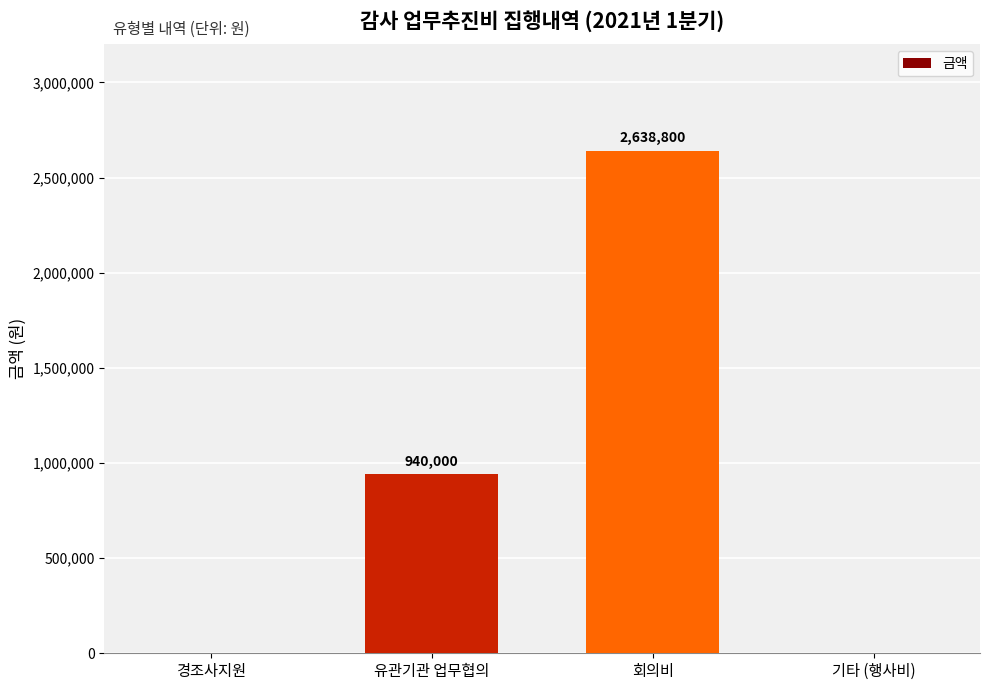

What is the maximum value shown in the chart?

2638800